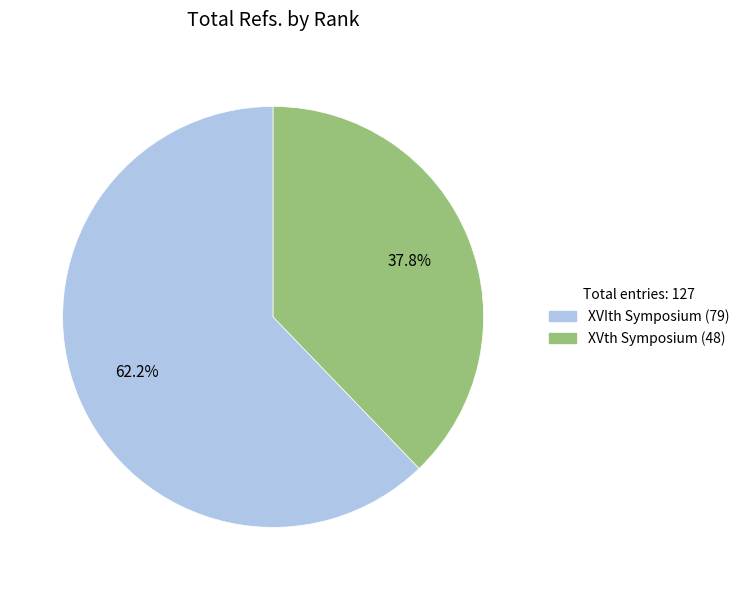

What is the majority slice?

XVIth Symposium (79)